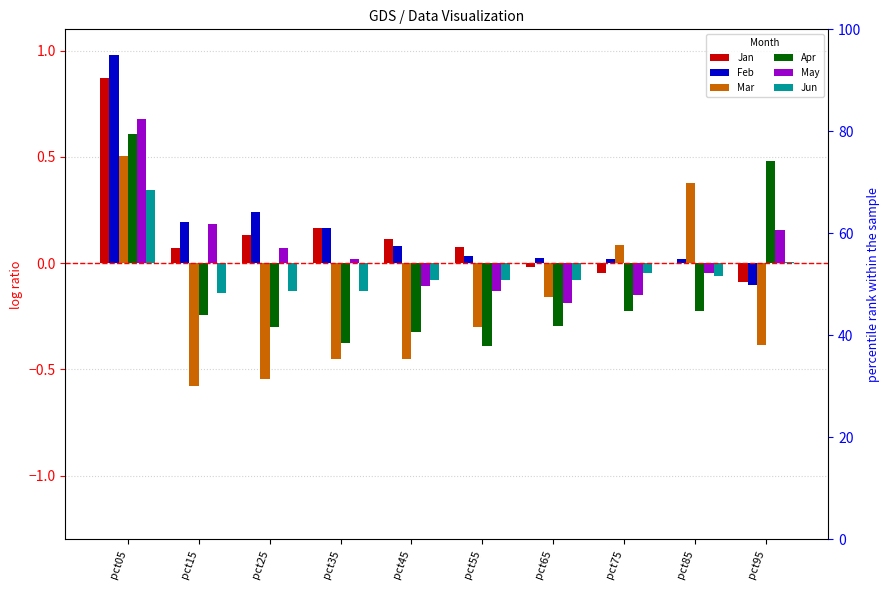

What is the difference between the highest and lowest values at pct65?

0.3